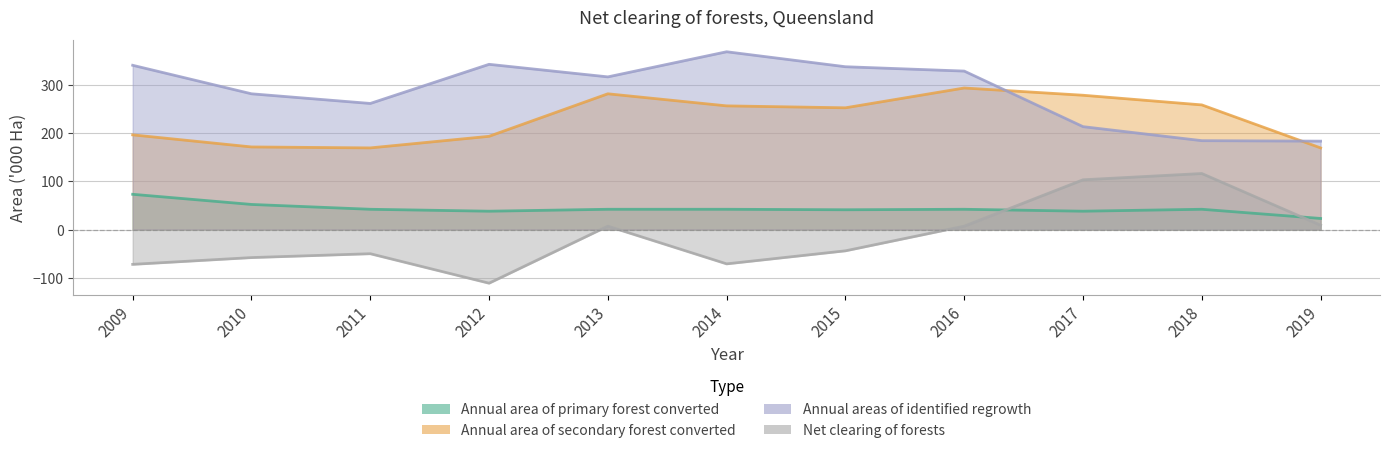

Reading left to right, extract all data points from this chart.

Annual area of primary forest converted: 2009=73	2010=52	2011=42	2012=38	2013=42	2014=42	2015=41	2016=42	2017=38	2018=42	2019=23
Annual area of secondary forest converted: 2009=196	2010=171	2011=169	2012=193	2013=281	2014=256	2015=252	2016=293	2017=278	2018=258	2019=169
Annual areas of identified regrowth: 2009=340	2010=281	2011=261	2012=342	2013=316	2014=368	2015=337	2016=328	2017=213	2018=184	2019=183
Net clearing of forests: 2009=-72	2010=-58	2011=-50	2012=-111	2013=7	2014=-71	2015=-44	2016=7	2017=103	2018=116	2019=9